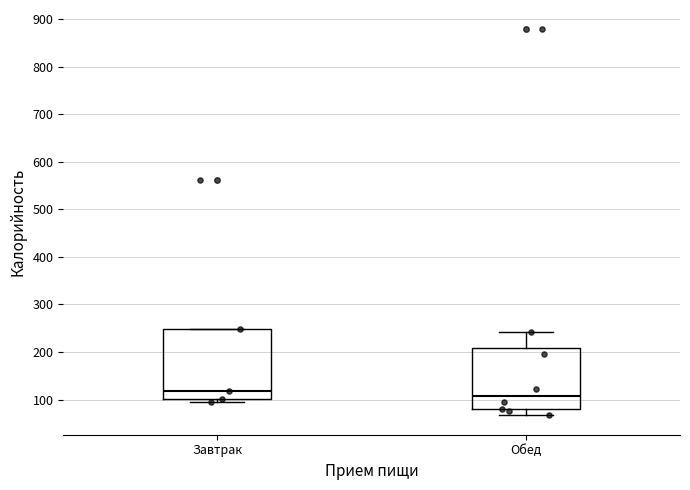

Where is the lower edge of the box for Завтрак on the y-axis? The values are not printed on the chart, so give them approximately, as read against the axis.

100